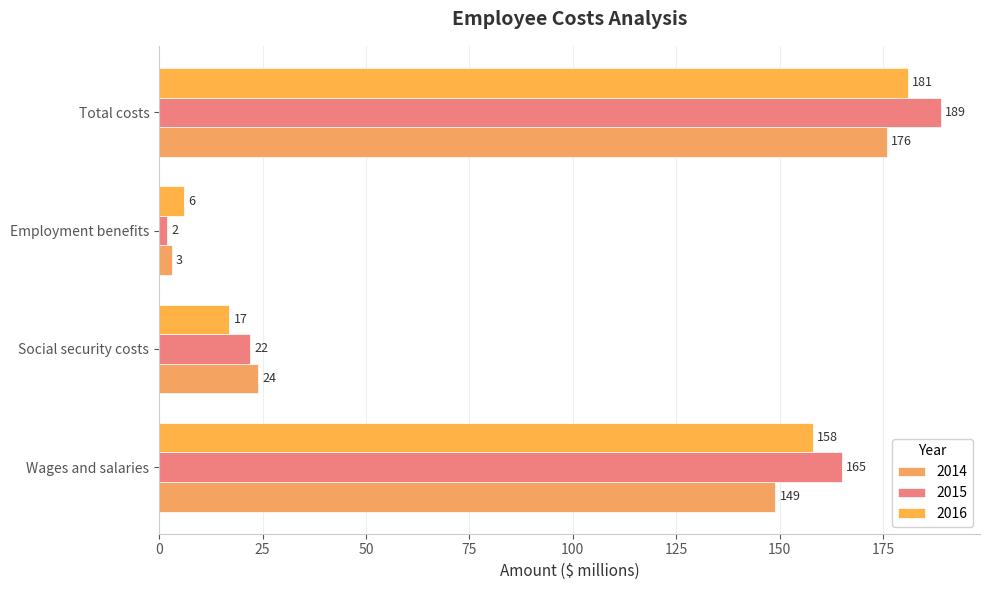

Reading left to right, transcribe all the data shown in this chart.

2014: 149	24	3	176
2015: 165	22	2	189
2016: 158	17	6	181